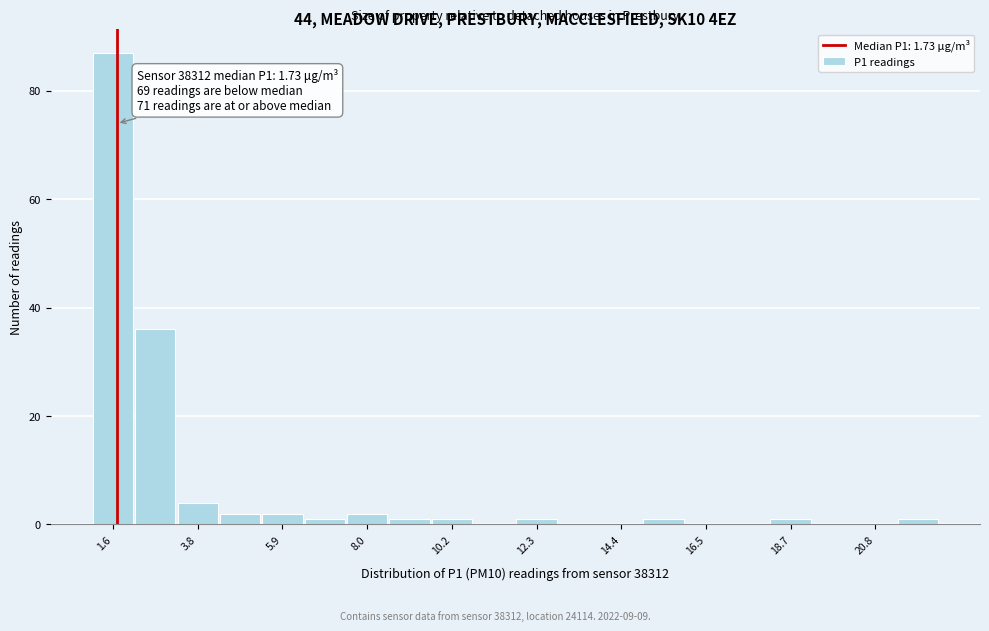

Around what value on the x-axis is the tallest bar? Give the approximate position of its centre, as read against the axis.

1.5